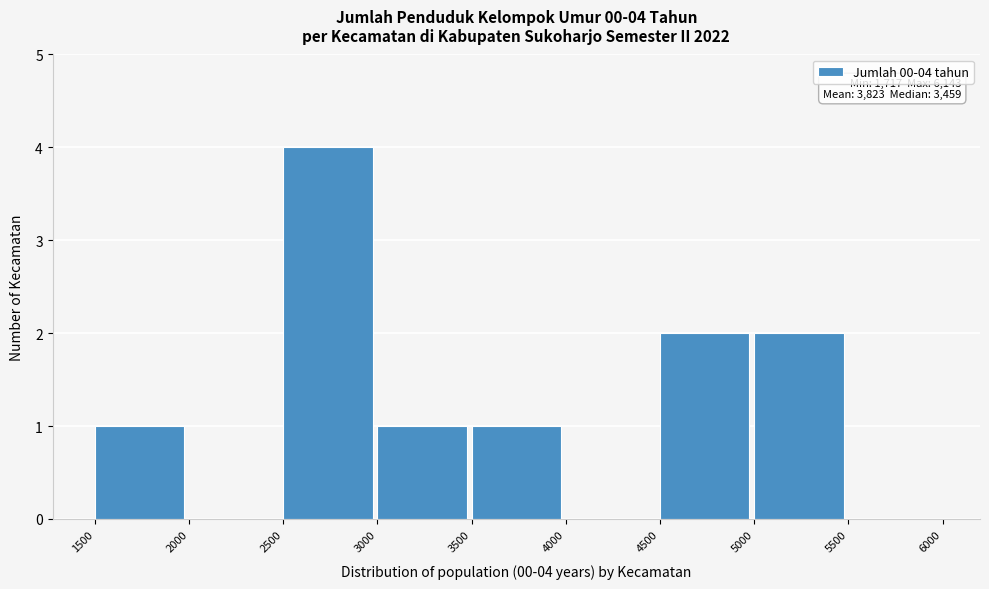

Which range on the x-axis has the tallest bar?

2500 to 3000